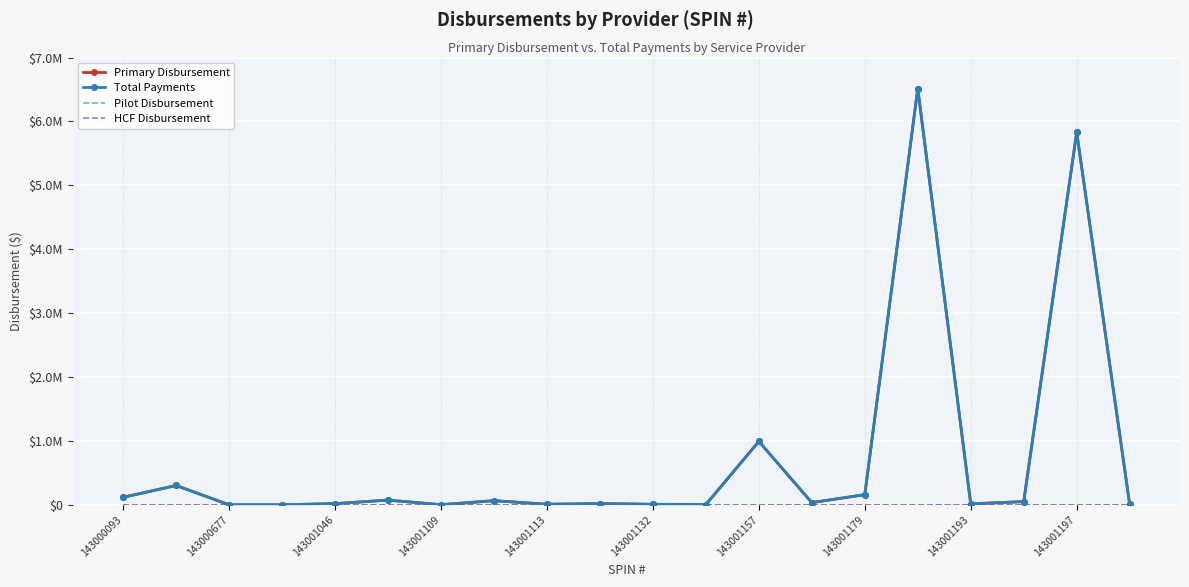

Which category has the lowest value across all series?

143000093